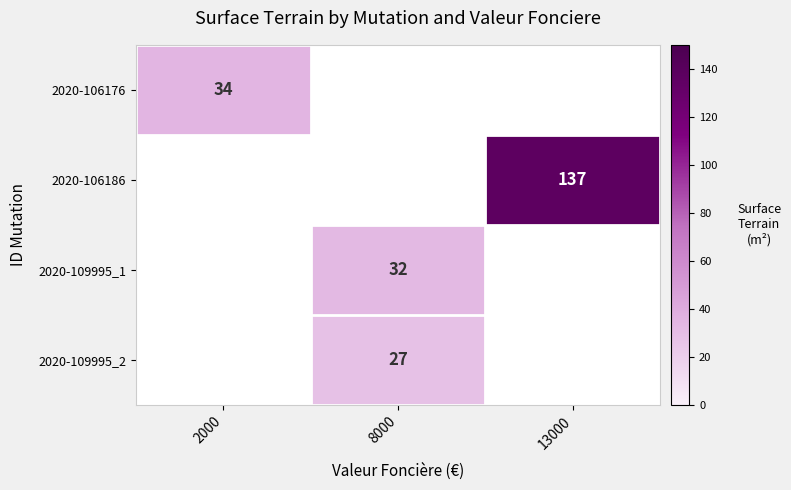

The value of 2020-106186 at 13000 is 220. True or false?

False